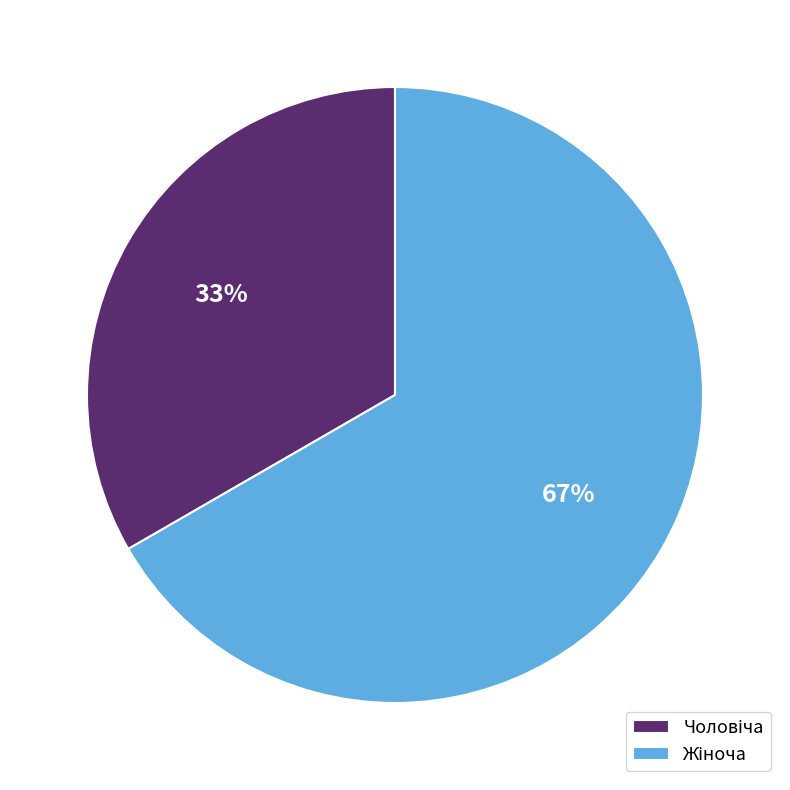

To the nearest percent, what is the average slice percentage?

50%